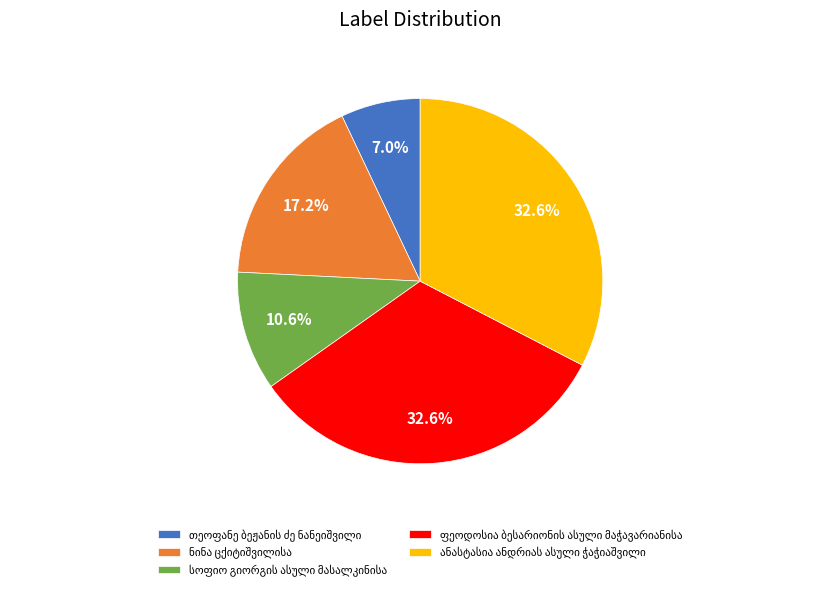

Is there a majority slice in this chart?

No